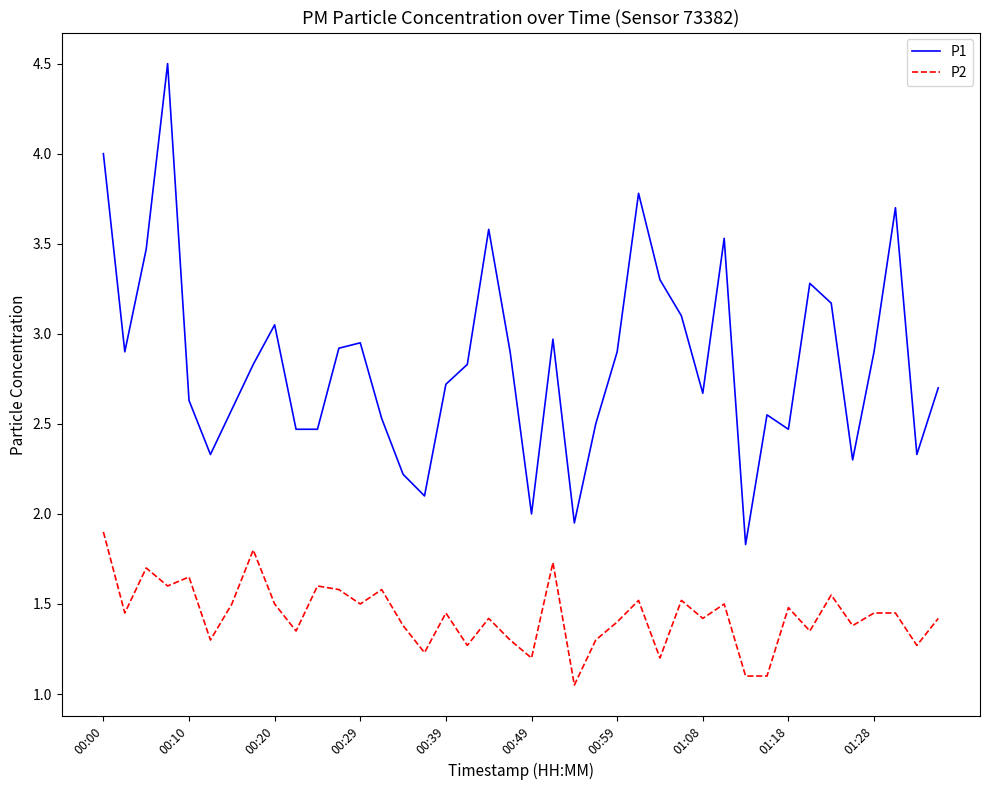

True or false: P1 and P2 intersect in this chart.

False